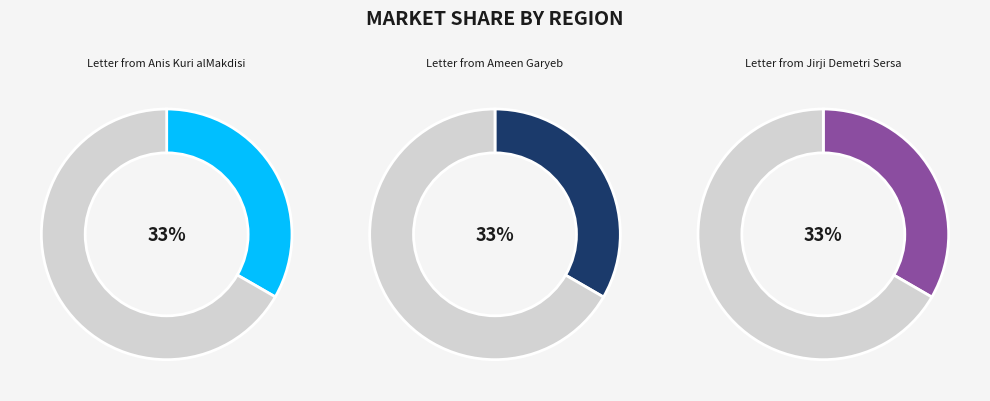

To the nearest percent, what portion does Letter from Jirji Demetri Sersa represent?

33%